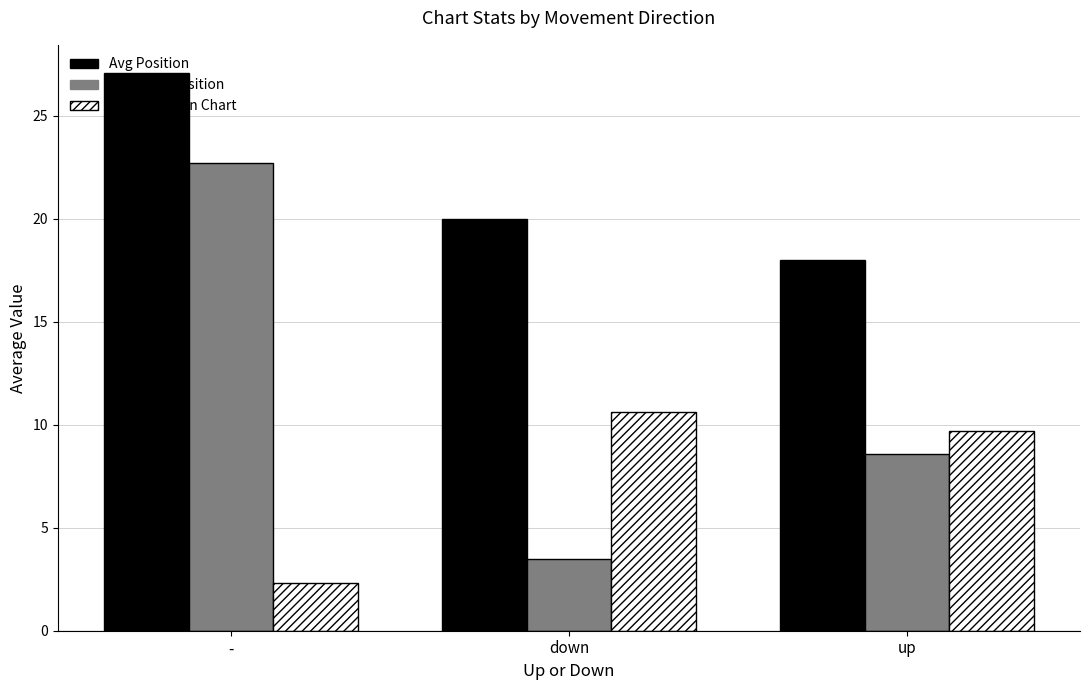

What is the difference between the highest and lowest values at down?

16.5